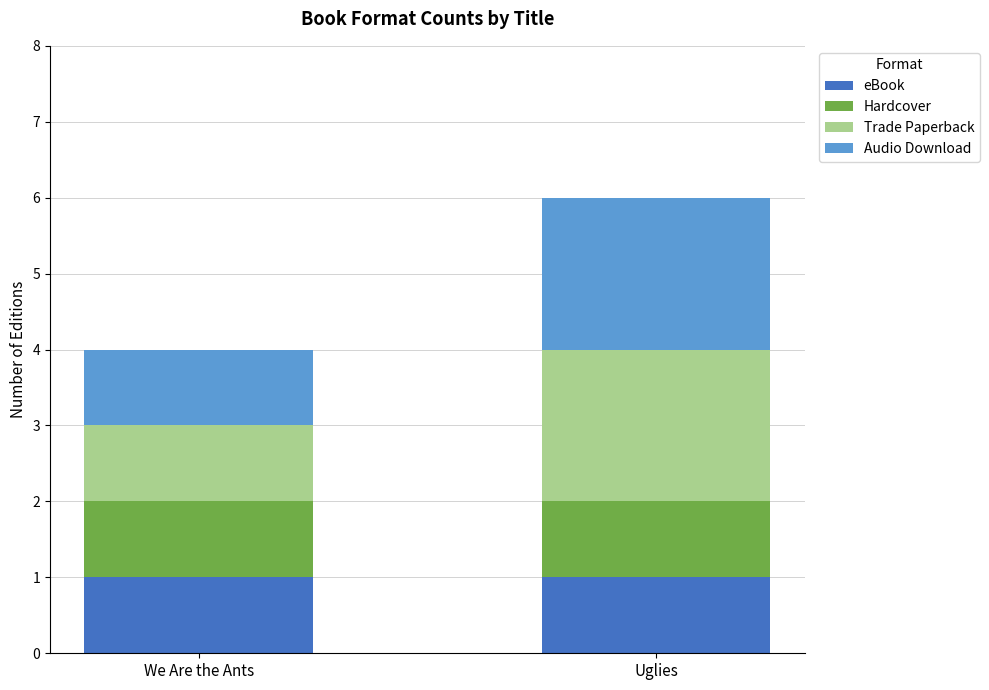

What is the total value across all series at Uglies?

6